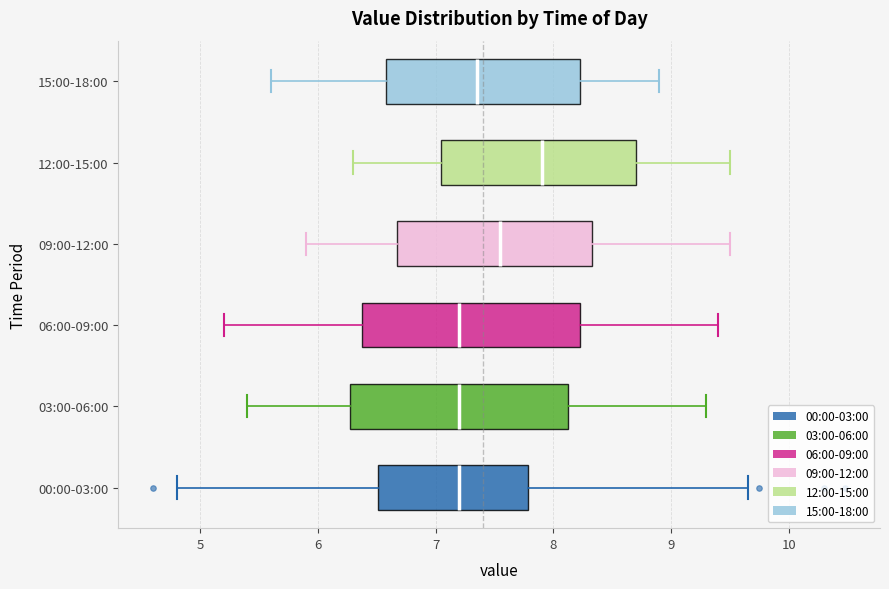

Reading bottom to top, transcribe this box plot: for each box, give where its median line is, the range the box spans, and where its two whiskers end, as read against the x-axis. The values are not printed on the chart, so give them approximately, as read against the axis.

00:00-03:00: median 7.2, box 6.5 to 7.8, whiskers 4.8 to 9.7
03:00-06:00: median 7.2, box 6.3 to 8.1, whiskers 5.4 to 9.3
06:00-09:00: median 7.2, box 6.4 to 8.2, whiskers 5.2 to 9.4
09:00-12:00: median 7.6, box 6.7 to 8.3, whiskers 5.9 to 9.5
12:00-15:00: median 7.9, box 7.1 to 8.7, whiskers 6.3 to 9.5
15:00-18:00: median 7.4, box 6.6 to 8.2, whiskers 5.6 to 8.9